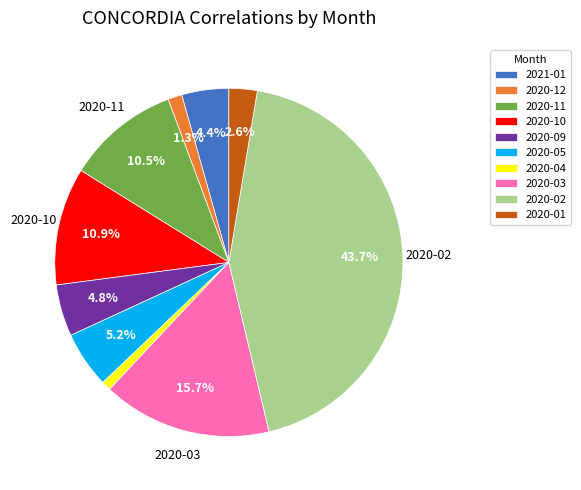

What is the largest slice in the pie chart?

2020-02